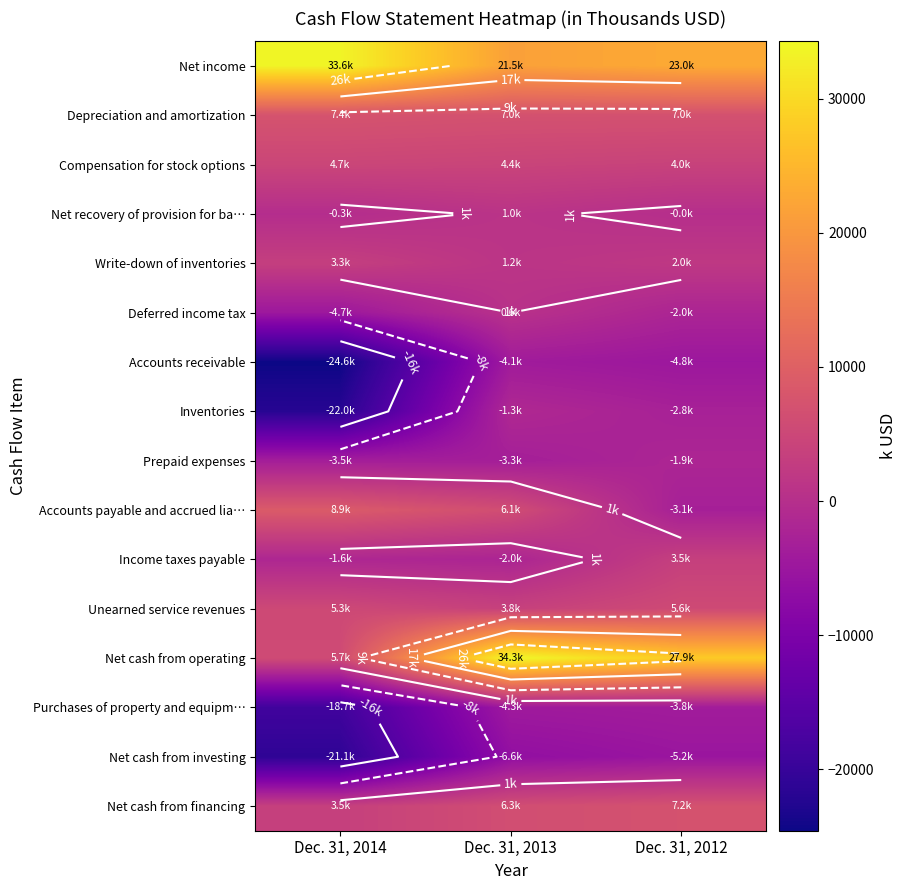

The Write-down of inventories series shows 1978 at Dec. 31, 2012. True or false?

True